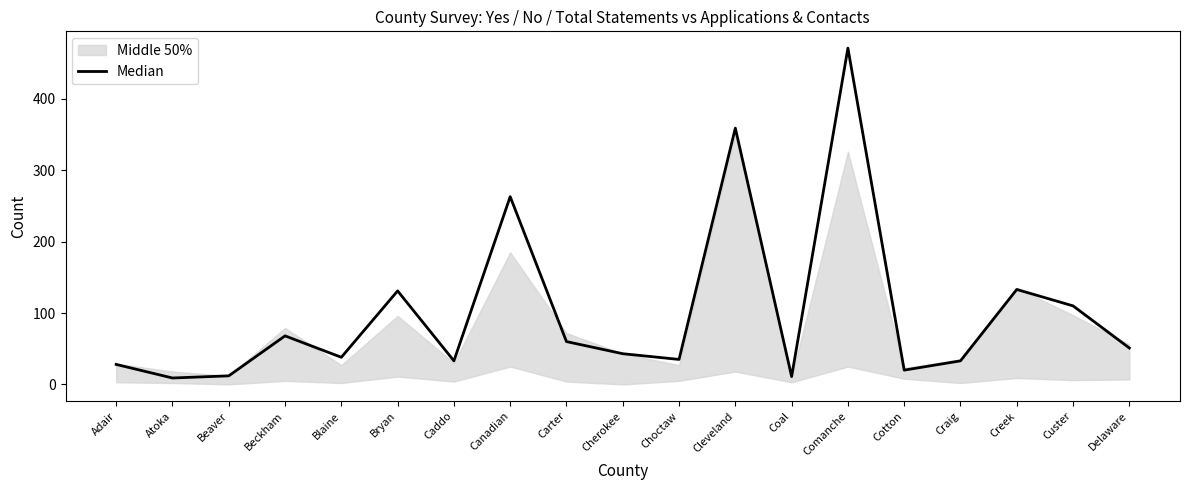

What is the difference between the second highest and minimum values?

350